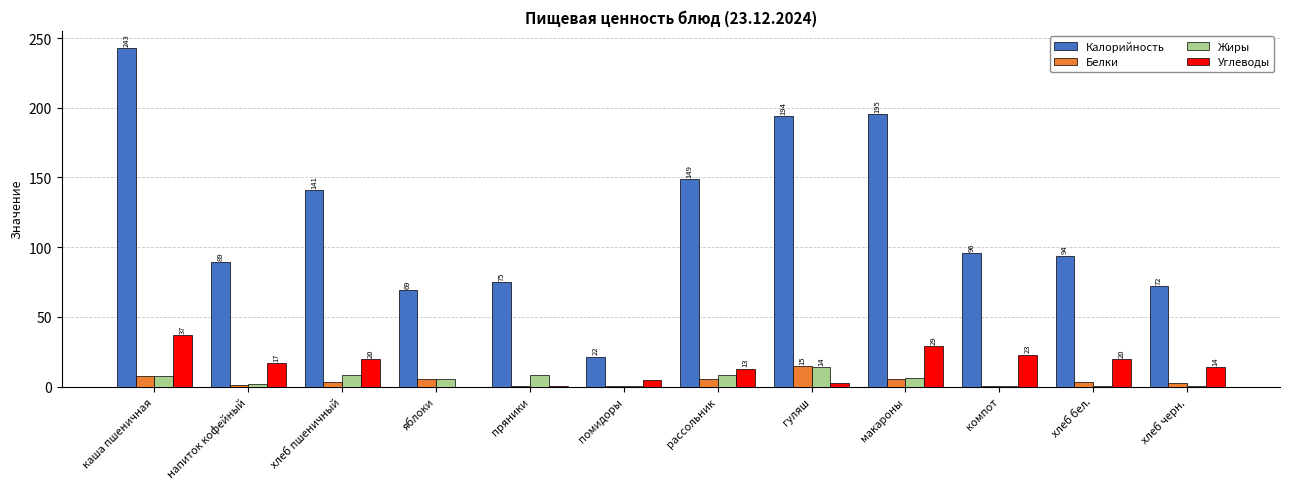

What is the sum of all Жиры values?

59.9